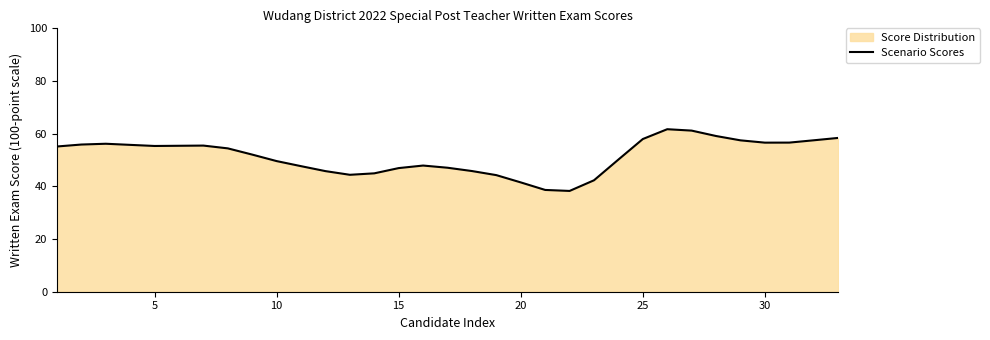

What is the greatest value displayed?

61.7